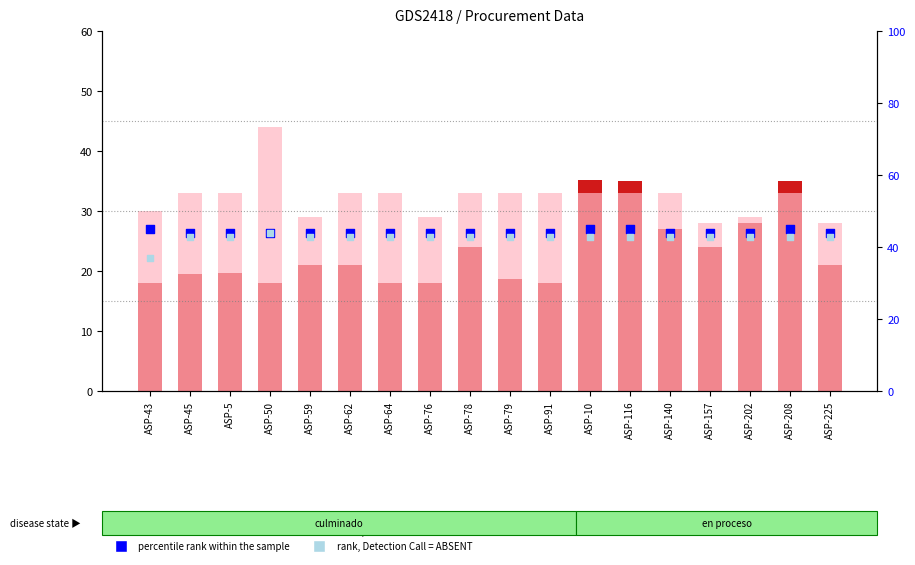

Is the value of rank, Detection Call = ABSENT at ASP-45 greater than the value of value, Detection Call = ABSENT at ASP-78?

Yes